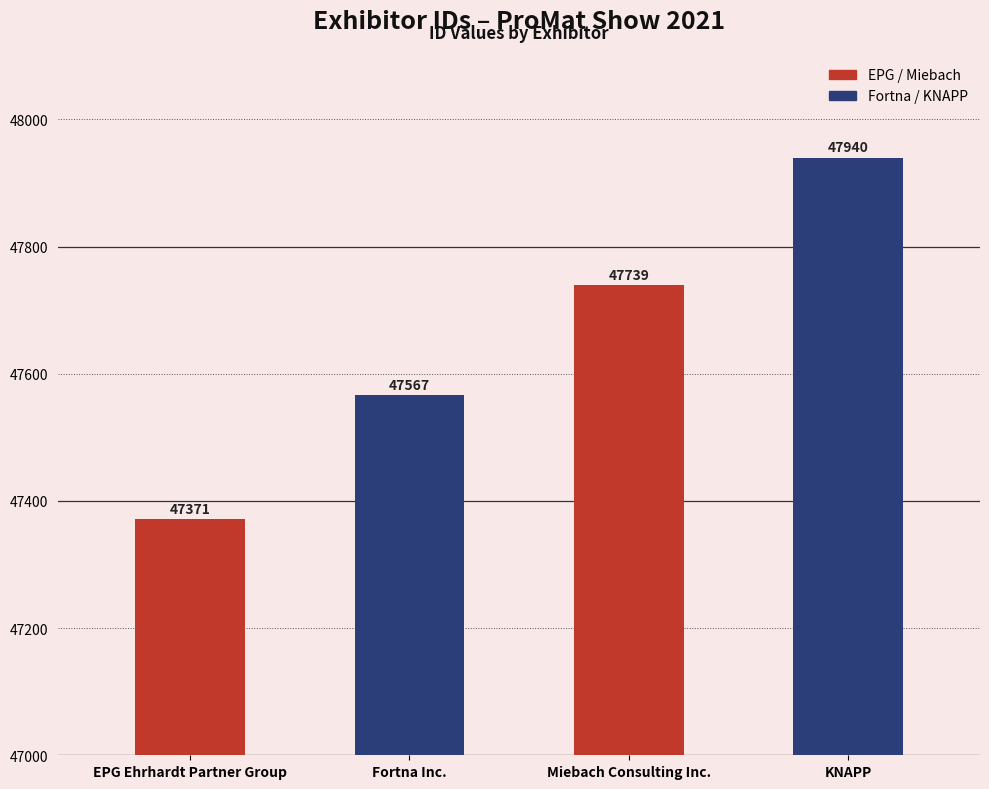

What is the smallest value displayed?

47371